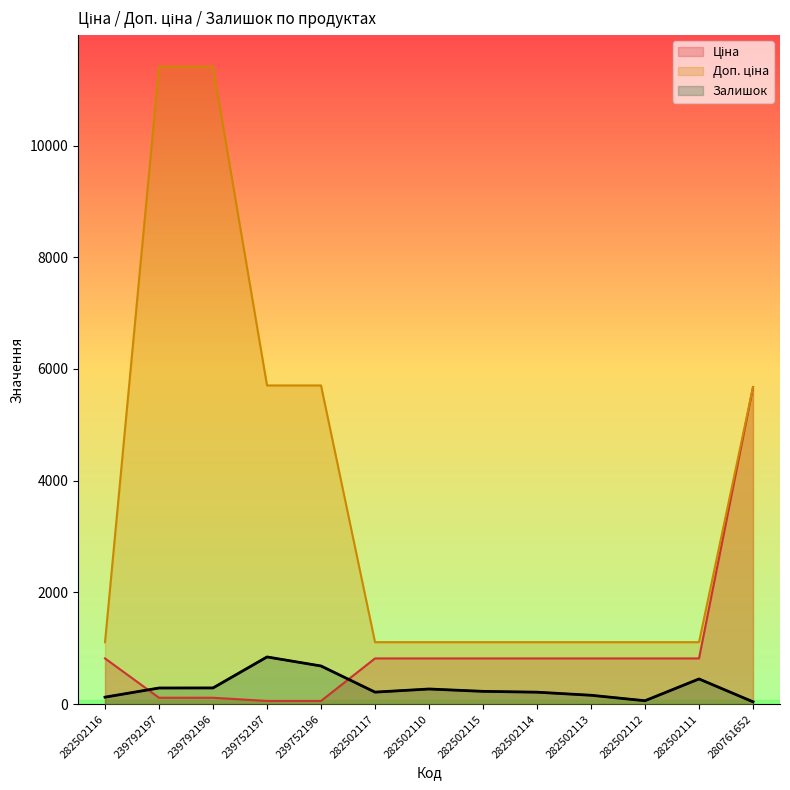

What are all the series names shown in the legend?

Ціна, Доп. ціна, Залишок